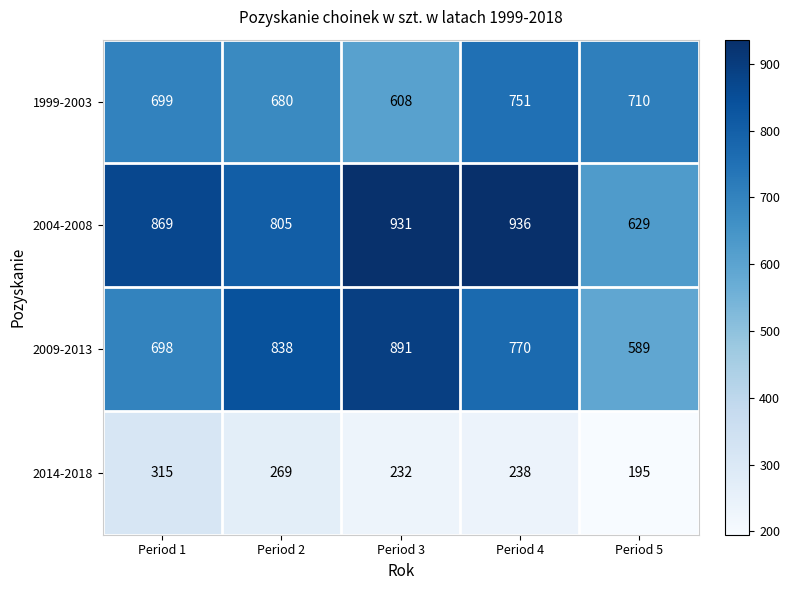

What is the difference between the maximum and second lowest values in the 2014-2018 series?

83